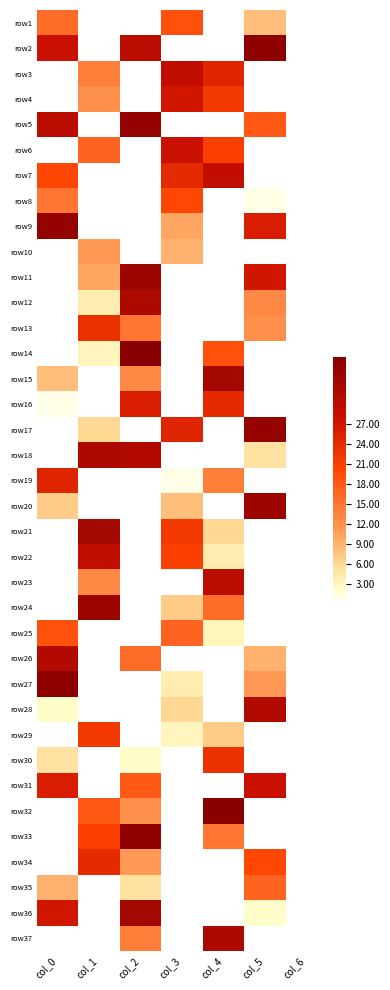

Rank the series by their maximum value, from lowest to highest.

row10, row35, row1, row25, row8, row29, row13, row30, row34, row19, row16, row4, row6, row31, row3, row7, row22, row23, row26, row28, row12, row18, row37, row15, row21, row36, row11, row20, row24, row5, row9, row17, row2, row27, row33, row14, row32